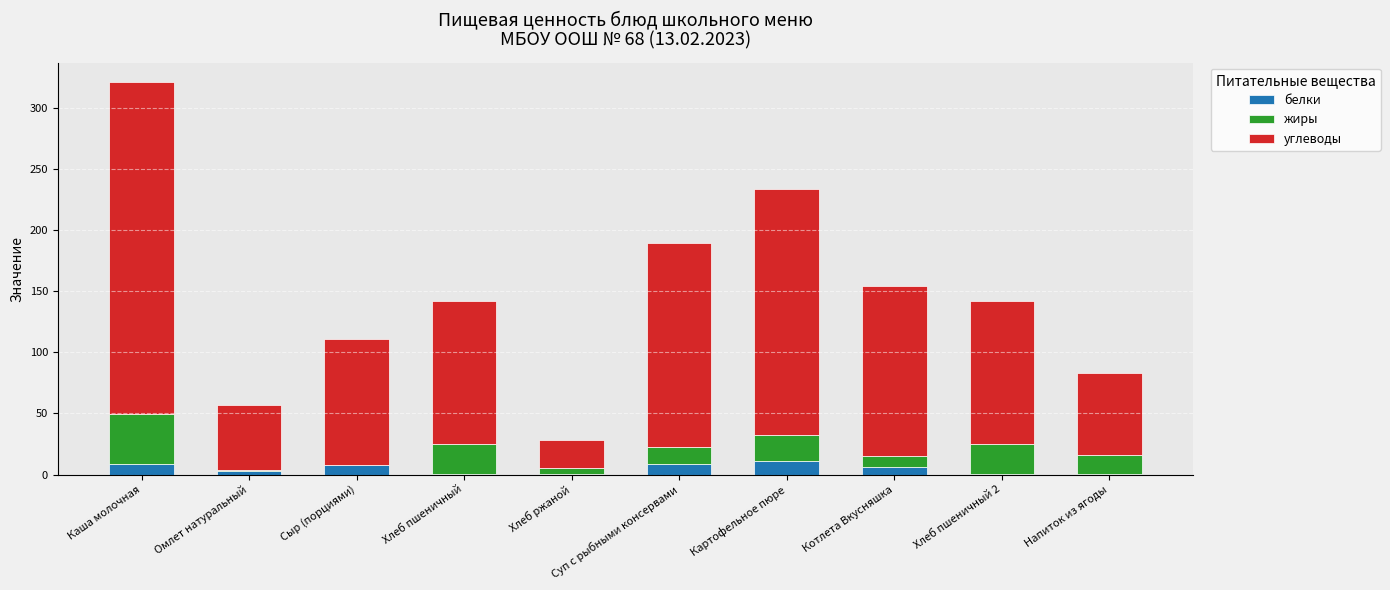

What is the total value across all series at Каша молочная?

320.7